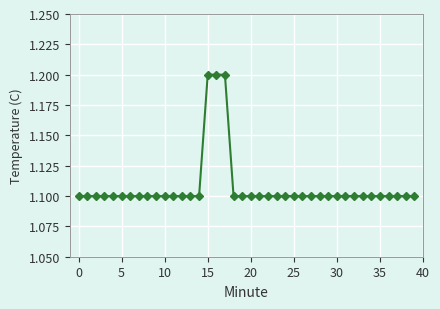

What is the smallest value displayed?

1.1